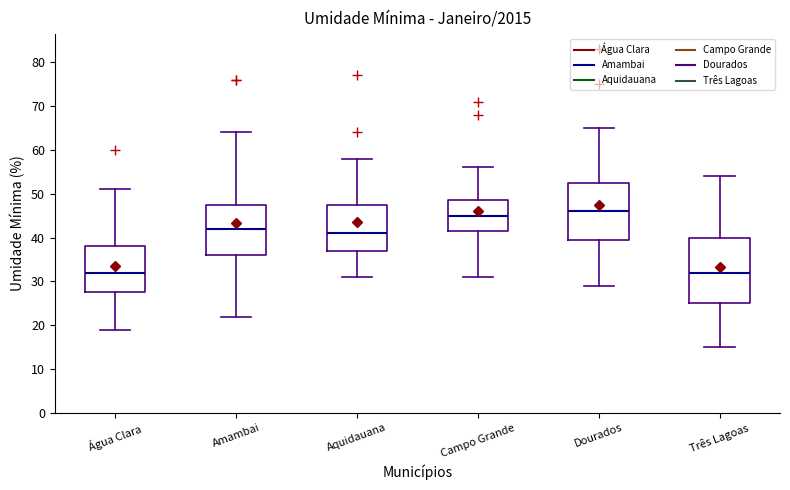

Reading left to right, transcribe this box plot: for each box, give where its median line is, the range the box spans, and where its two whiskers end, as read against the y-axis. The values are not printed on the chart, so give them approximately, as read against the axis.

Água Clara: median 32, box 28 to 38, whiskers 19 to 51
Amambai: median 42, box 36 to 48, whiskers 22 to 64
Aquidauana: median 41, box 37 to 48, whiskers 31 to 58
Campo Grande: median 45, box 42 to 49, whiskers 31 to 56
Dourados: median 46, box 40 to 53, whiskers 29 to 65
Três Lagoas: median 32, box 25 to 40, whiskers 15 to 54